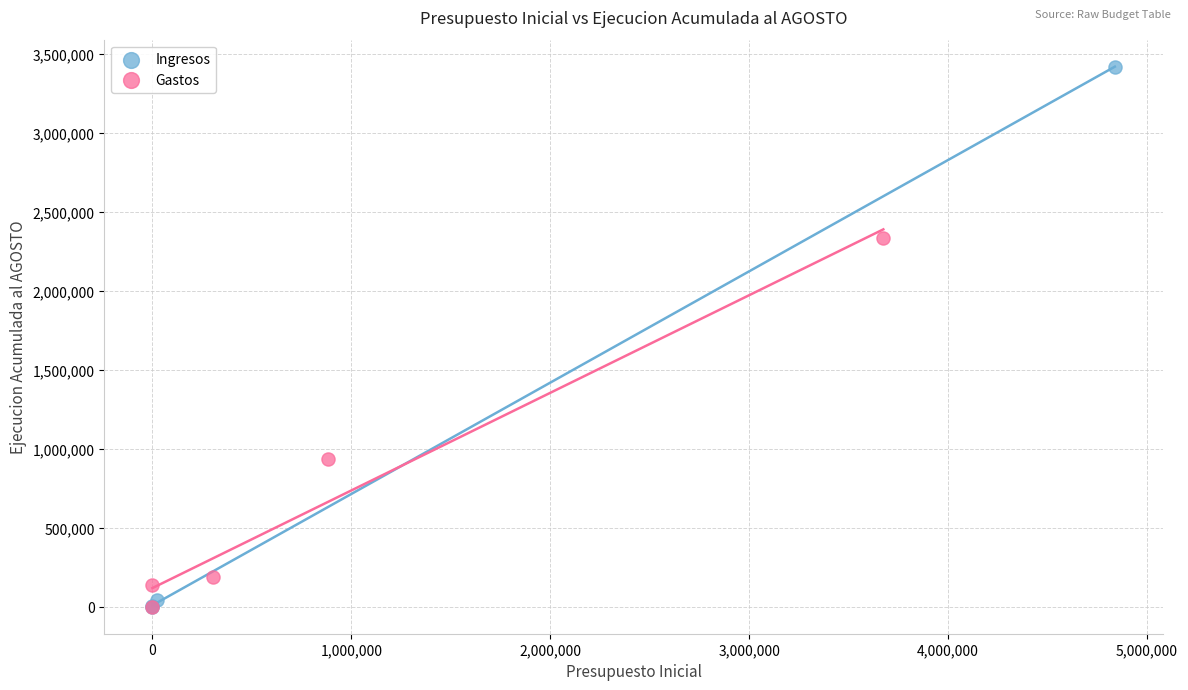

Which series has the largest Y range (max minus min)?

Ingresos